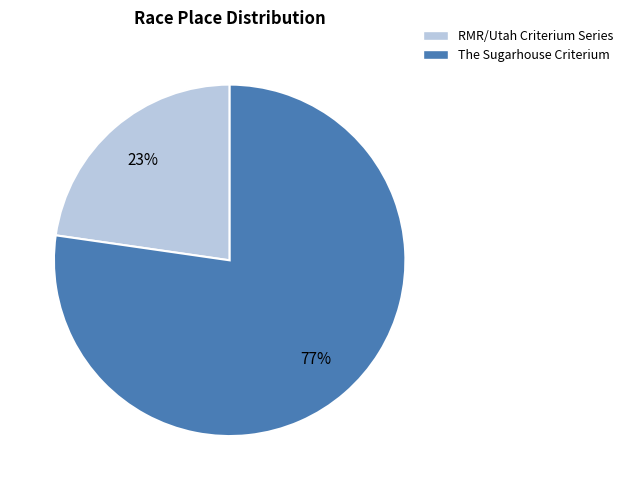

What percentage is the The Sugarhouse Criterium slice, to the nearest percent?

77%